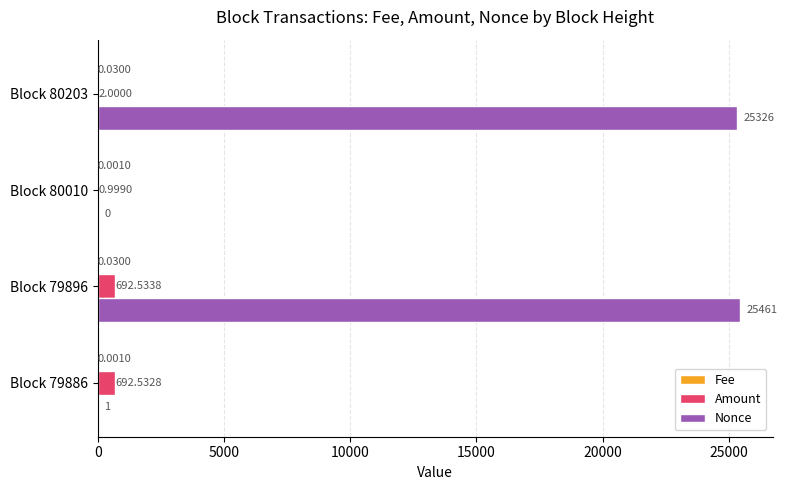

Which series changed the most between Block 79896 and Block 80010?

Nonce